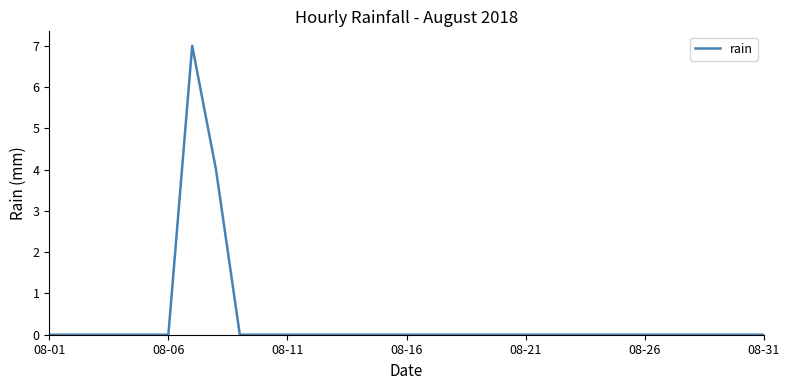

What is the greatest value displayed?

7